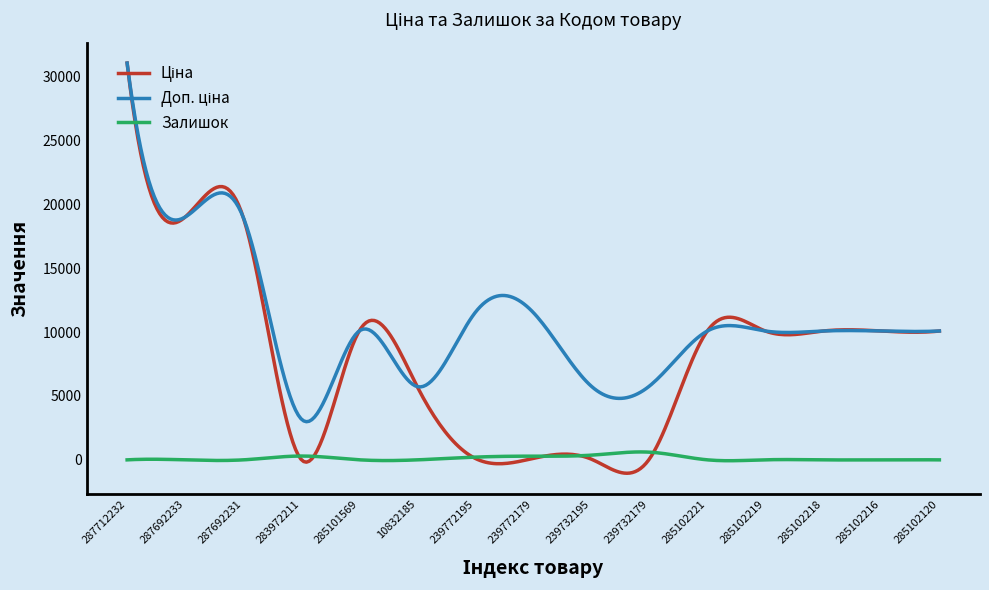

What is the maximum value shown in the chart?

31058.4